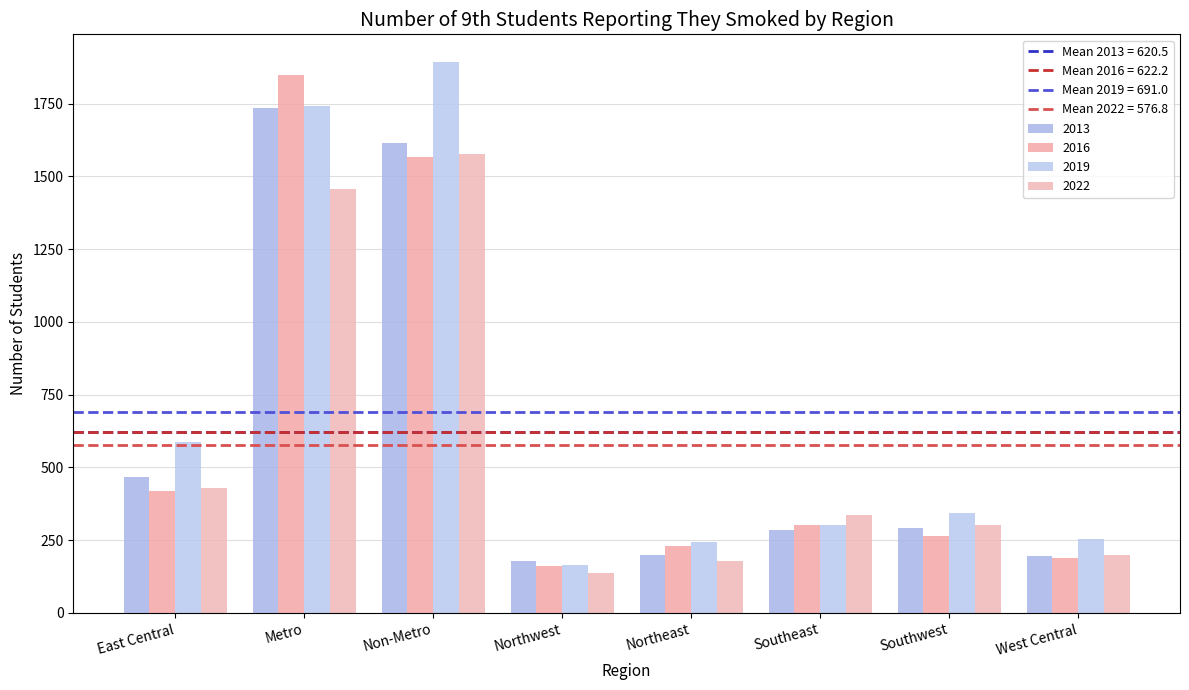

How many categories are shown in the chart?

8